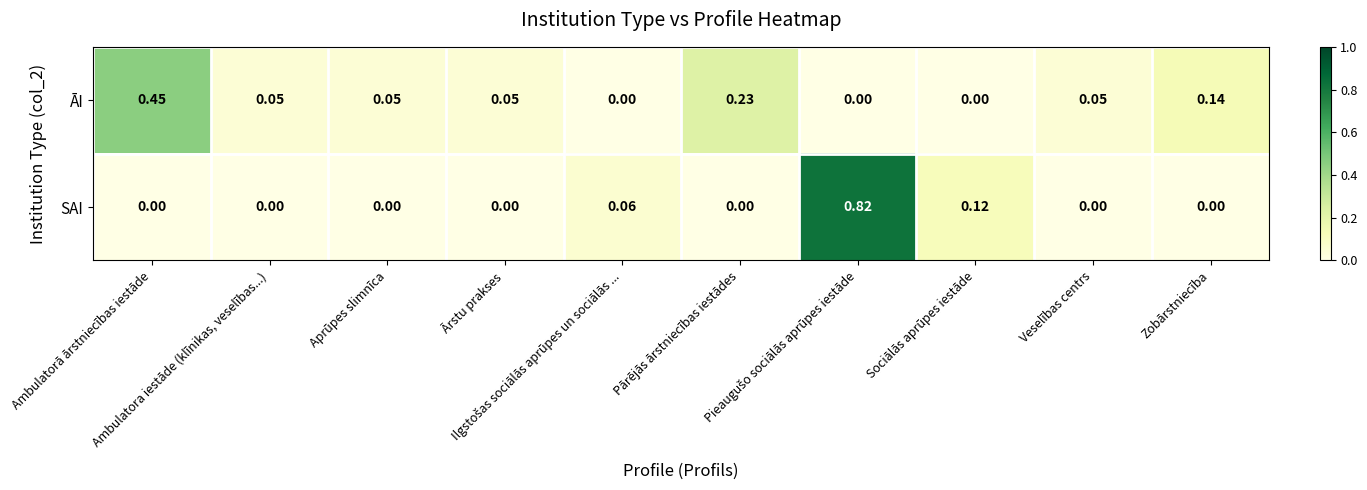

Rank the series by their maximum value, from highest to lowest.

SAI, ĀI